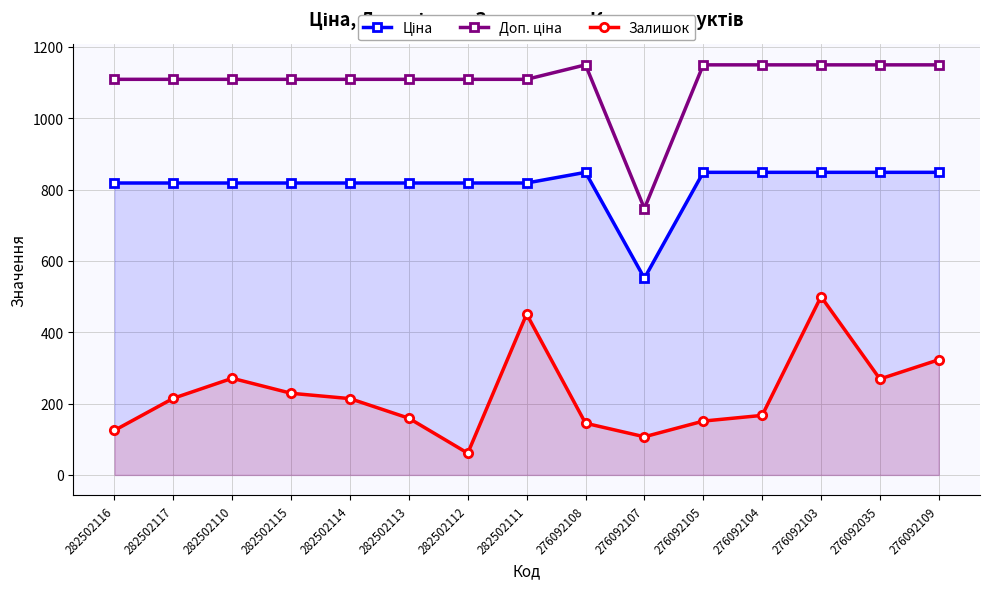

The Ціна series shows 1191.4 at 282502112. True or false?

False